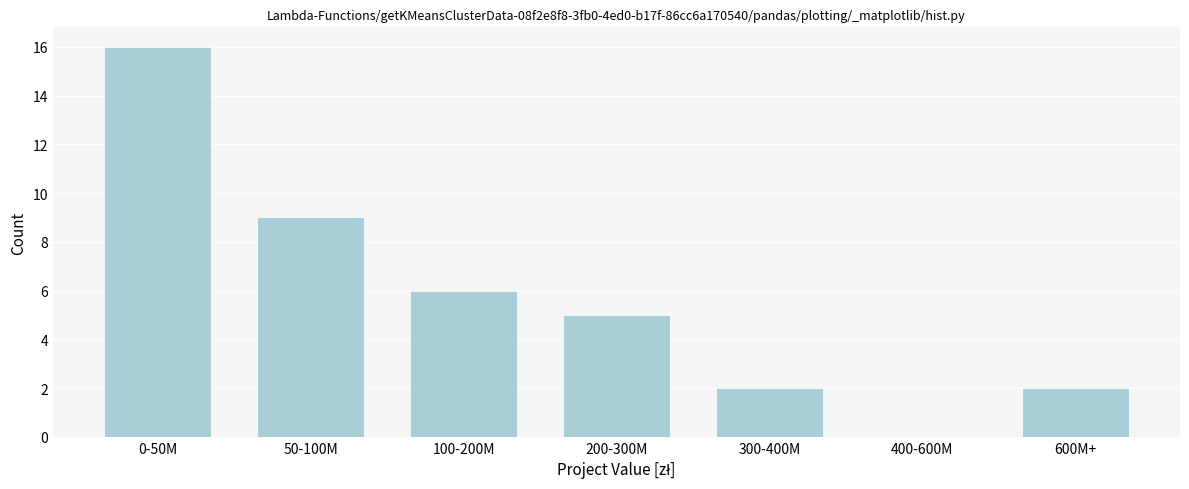

Reading right to left, transcribe all the data shown in this chart.

600M+=2	400-600M=0	300-400M=2	200-300M=5	100-200M=6	50-100M=9	0-50M=16